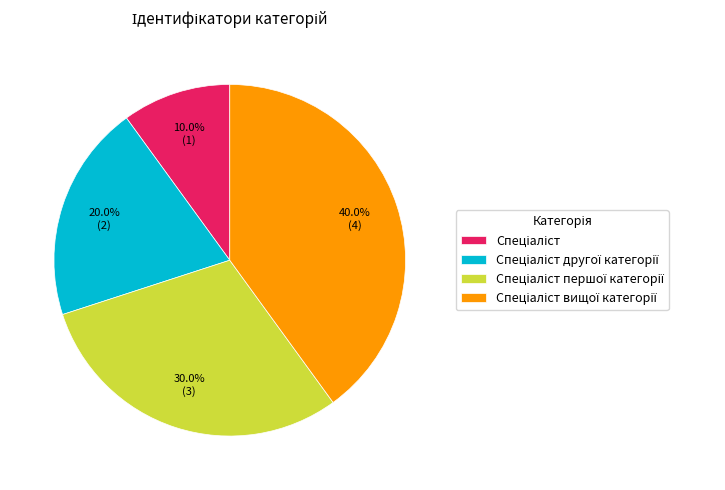

Is there a majority slice in this chart?

No